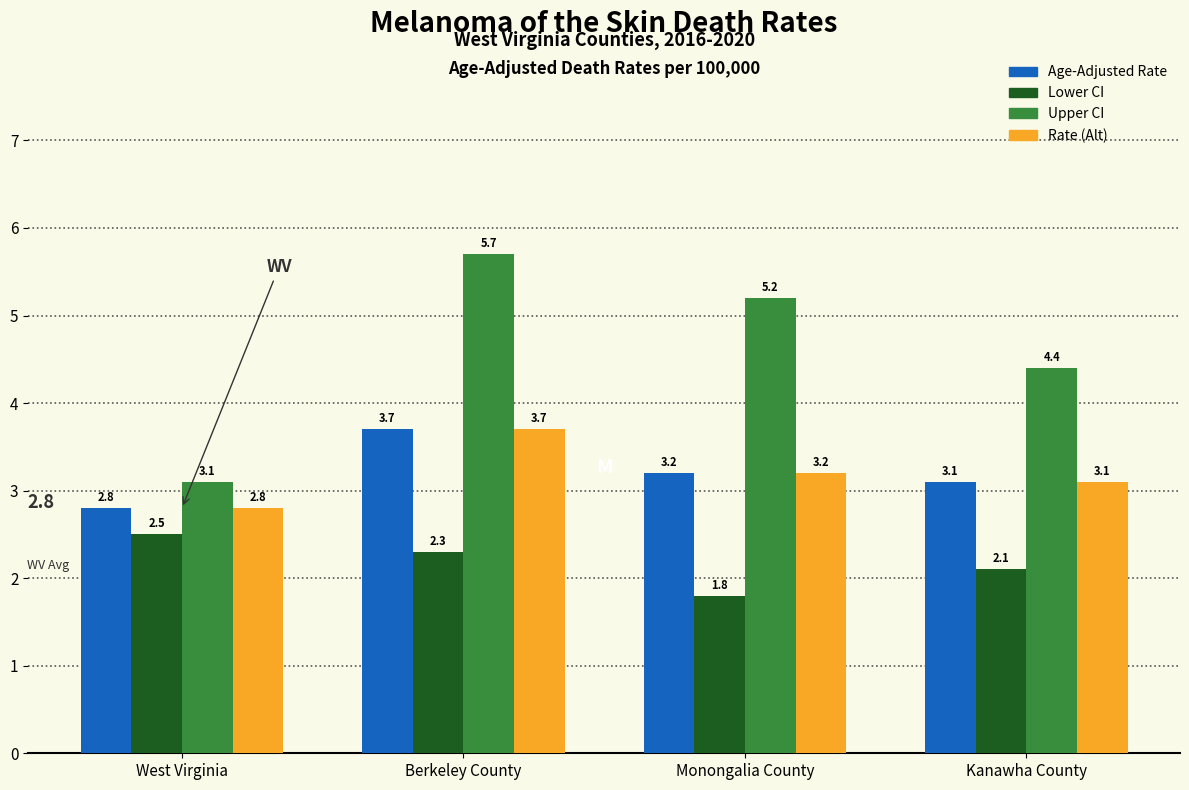

Reading right to left, extract all data points from this chart.

West Virginia: Kanawha County=3.1	Monongalia County=3.2	Berkeley County=3.7	West Virginia=2.8
Lower CI: Kanawha County=2.1	Monongalia County=1.8	Berkeley County=2.3	West Virginia=2.5
Upper CI: Kanawha County=4.4	Monongalia County=5.2	Berkeley County=5.7	West Virginia=3.1
Rate (Alt): Kanawha County=3.1	Monongalia County=3.2	Berkeley County=3.7	West Virginia=2.8